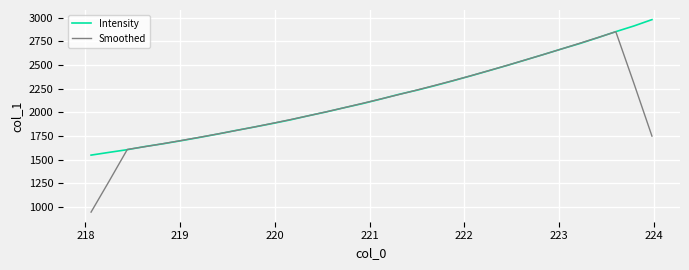

Which series has the largest range (max minus min)?

Smoothed